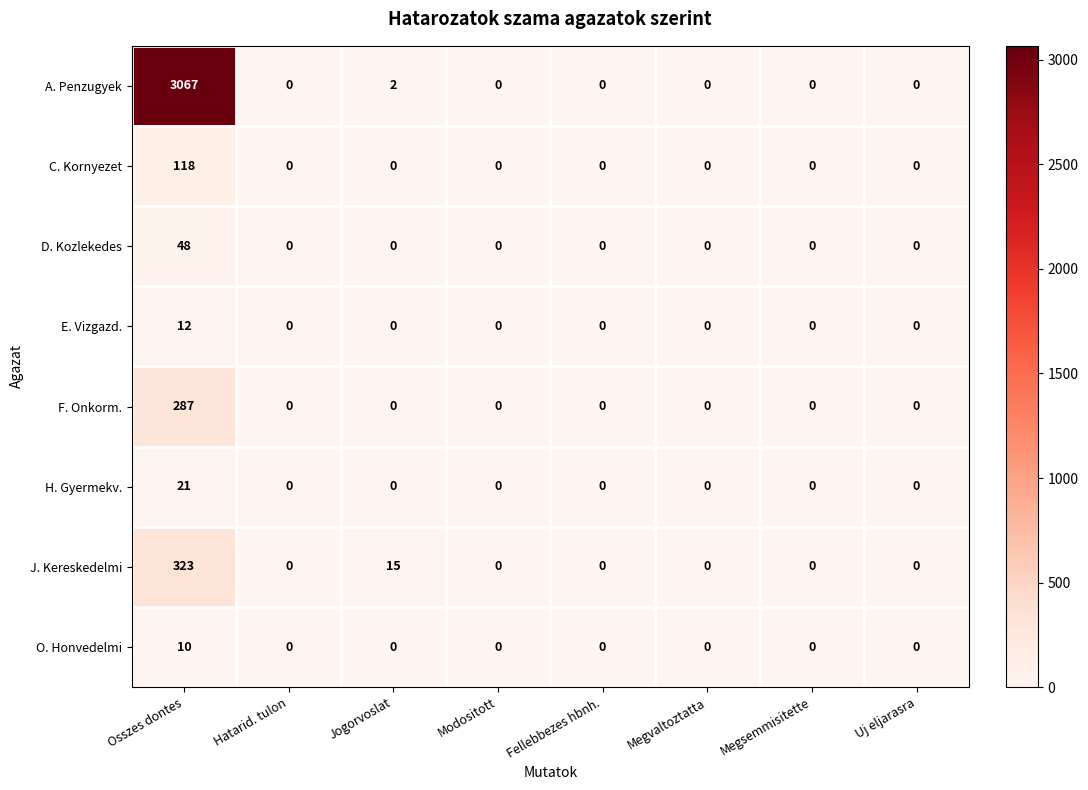

How many series are shown in this chart?

8